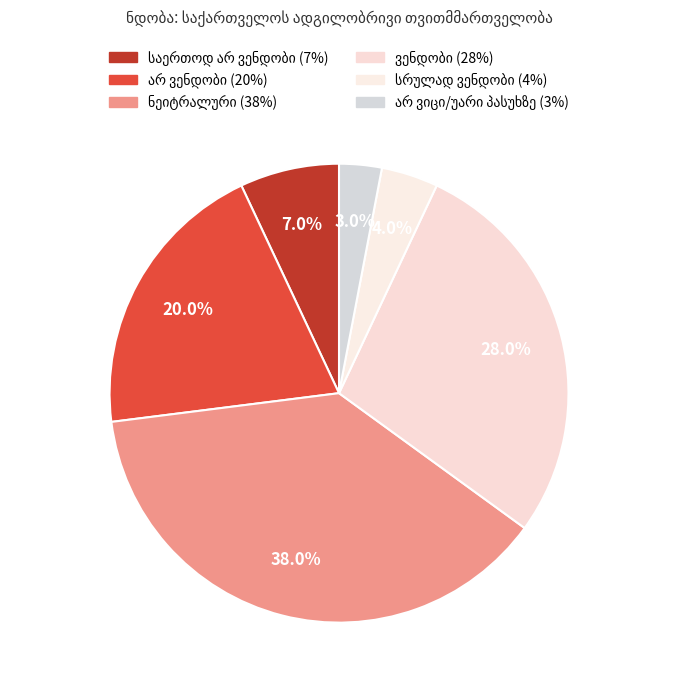

Which has a higher value, ვენდობი or არ ვიცი/უარი პასუხზე?

ვენდობი